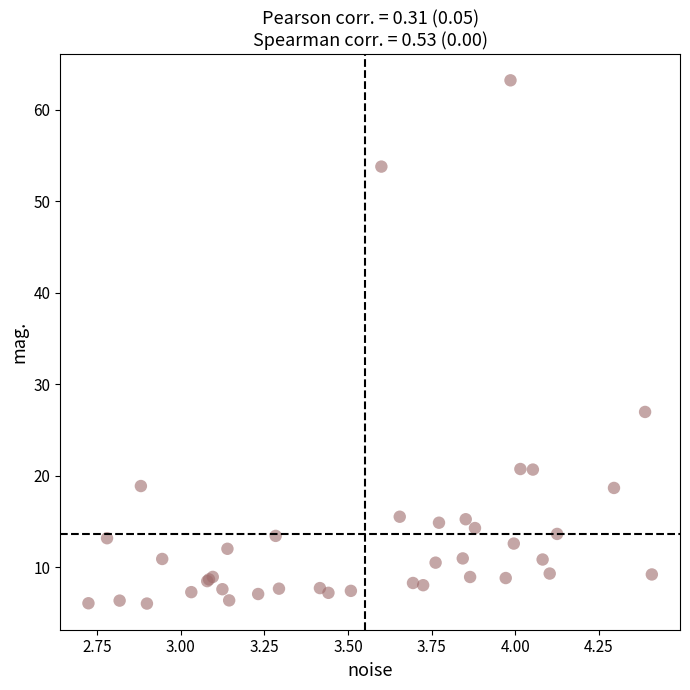

What Y value in the scatter plot is closest to 34?

27.0